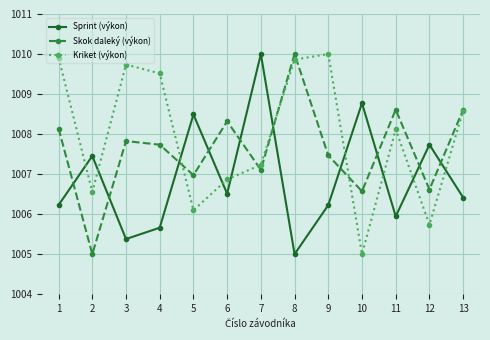

Reading right to left, list all the values displayed in this chart.

Sprint (výkon): 1006.4	1007.7	1005.9	1008.8	1006.2	1005.0	1010.0	1006.5	1008.5	1005.7	1005.4	1007.5	1006.2
Skok daleký (výkon): 1008.6	1006.6	1008.6	1006.6	1007.5	1010.0	1007.1	1008.3	1007.0	1007.7	1007.8	1005.0	1008.1
Kriket (výkon): 1008.6	1005.7	1008.1	1005.0	1010.0	1009.9	1007.2	1006.9	1006.1	1009.5	1009.7	1006.6	1009.9